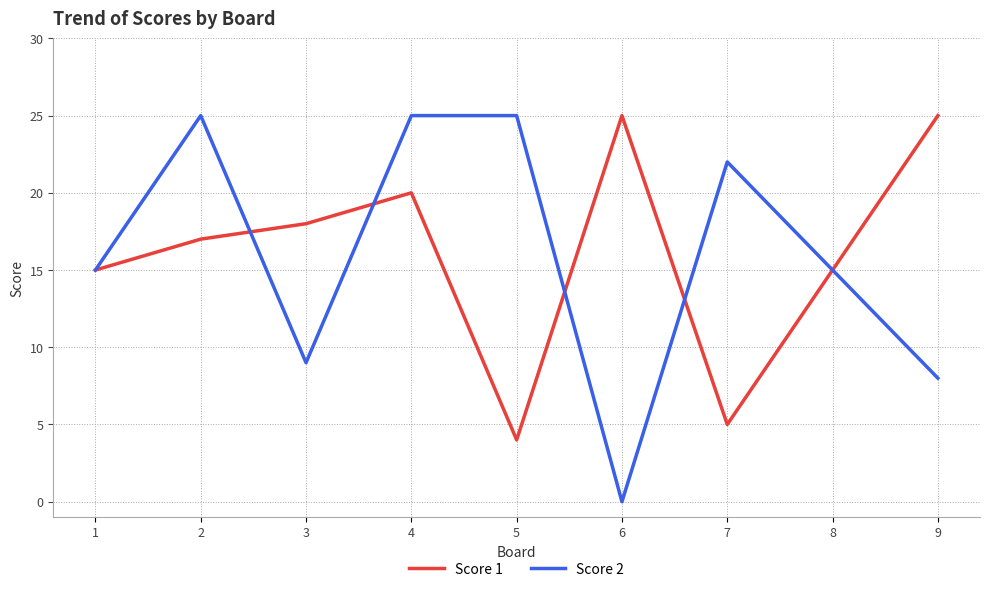

Which series has the largest range (max minus min)?

Score 2